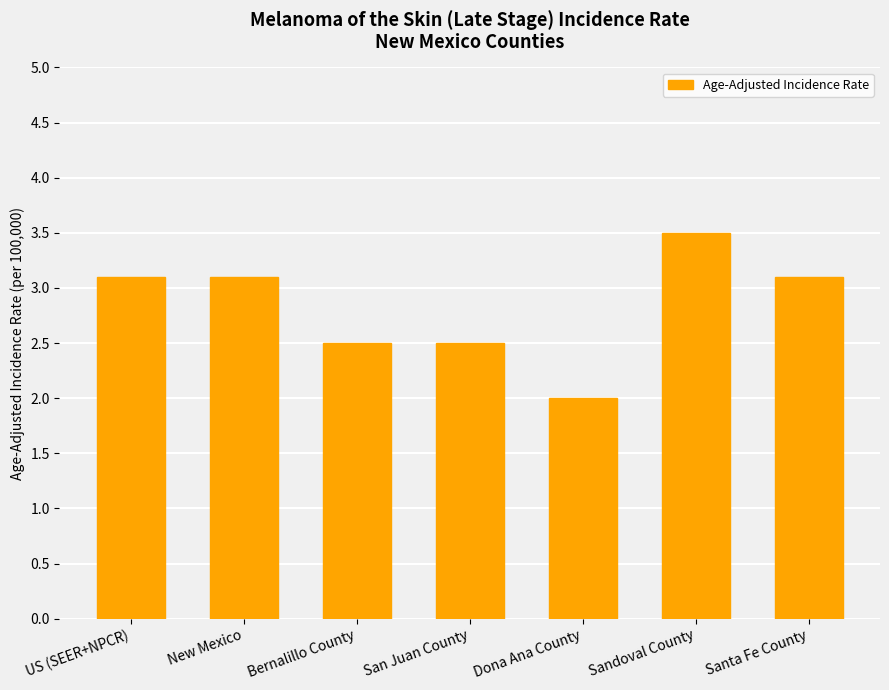

Read the value at Santa Fe County.

3.1